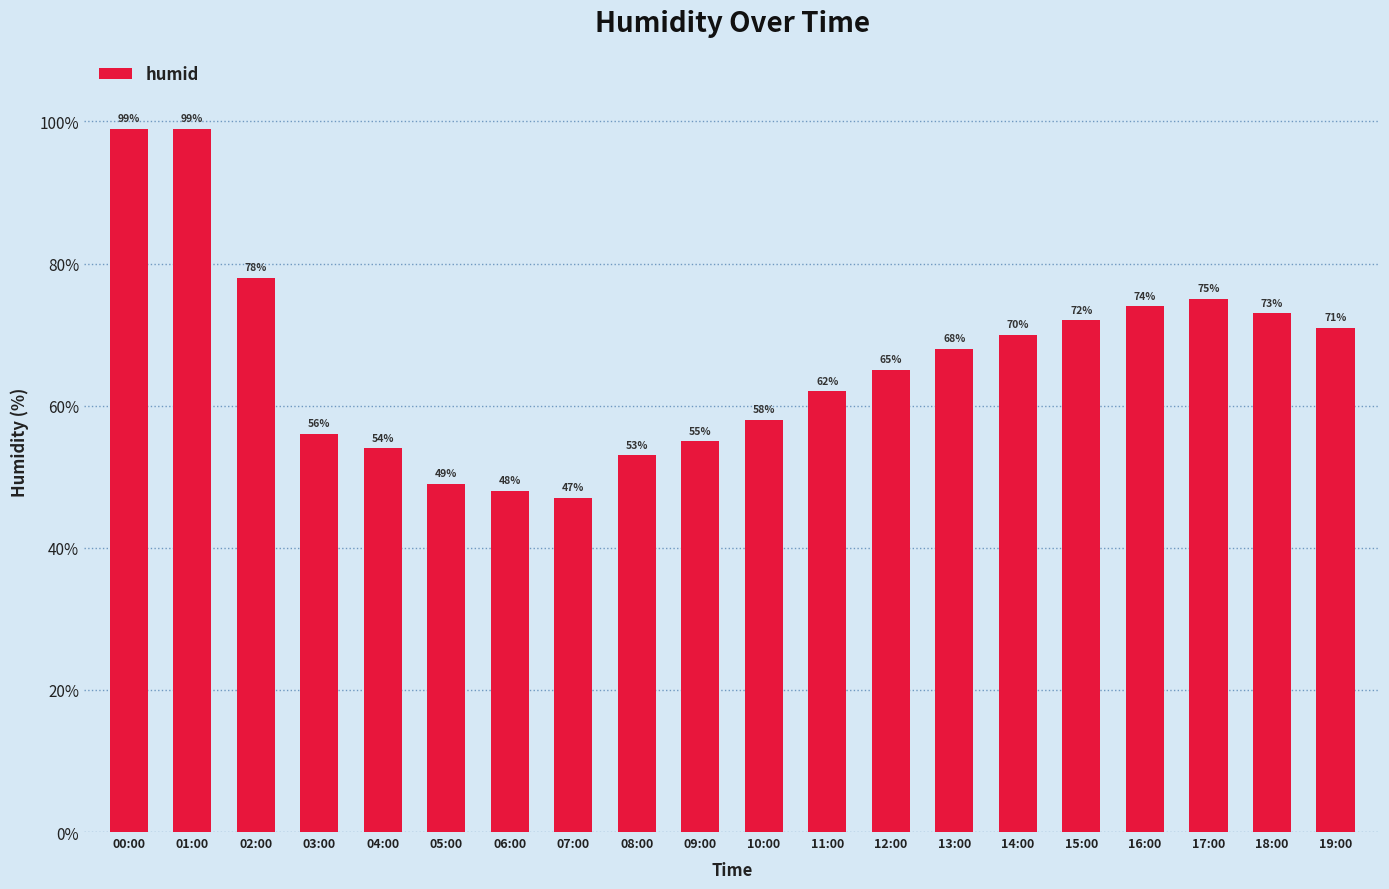

How many distinct data groups are displayed?

1